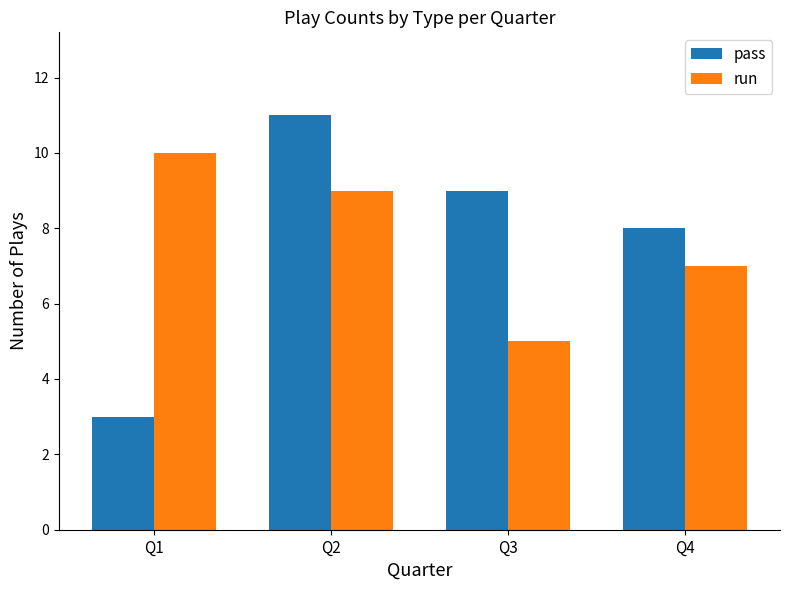

Are the bars grouped side by side (vs. stacked)?

Yes